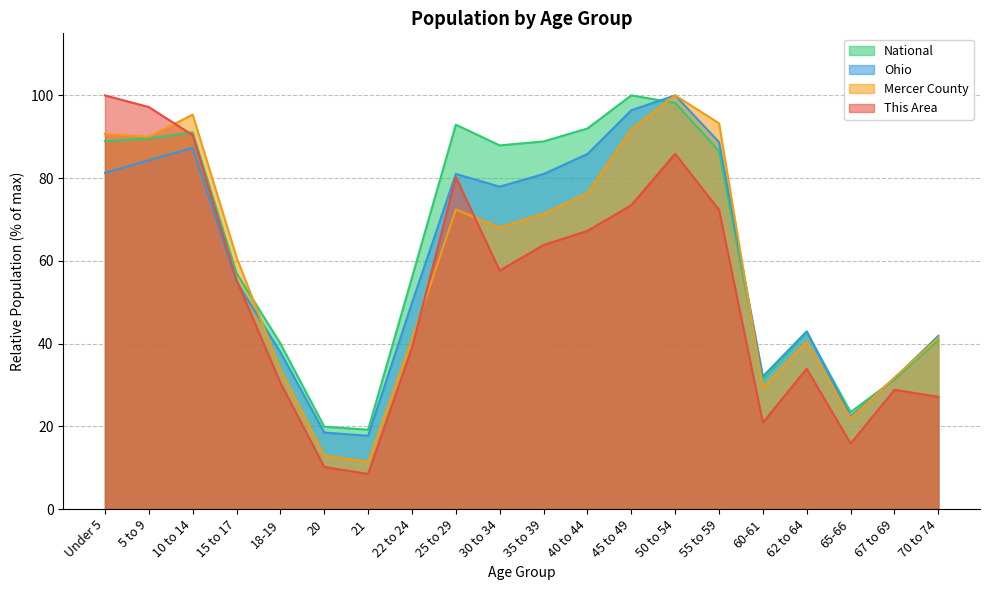

How many categories are shown in the chart?

20